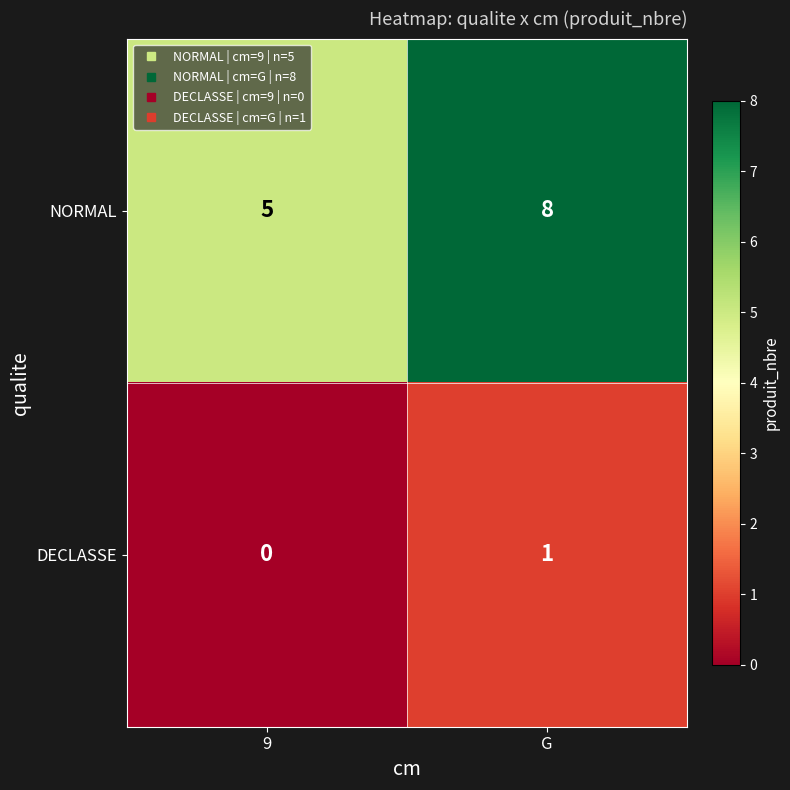

At which label does NORMAL reach its peak?

G